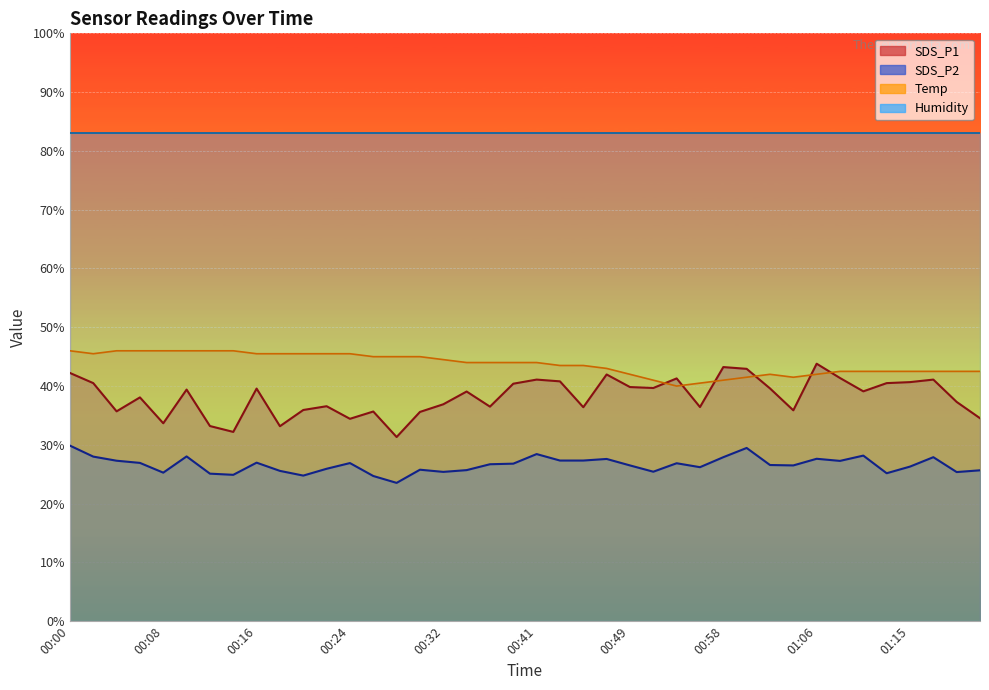

What position from the left is 01:19?

39